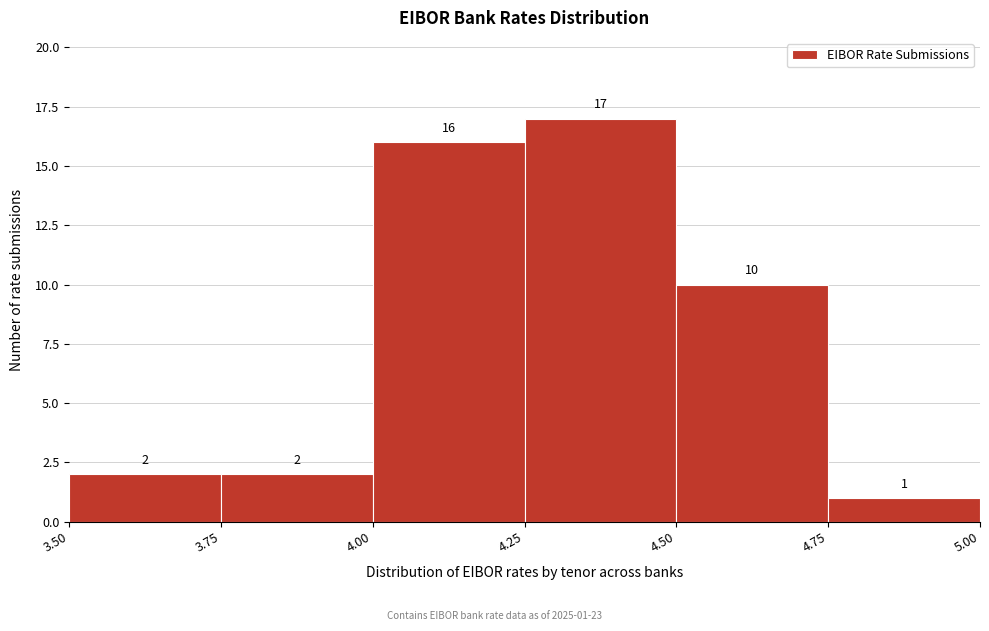

Over which range of the x-axis is the bar tallest?

4.25 to 4.50